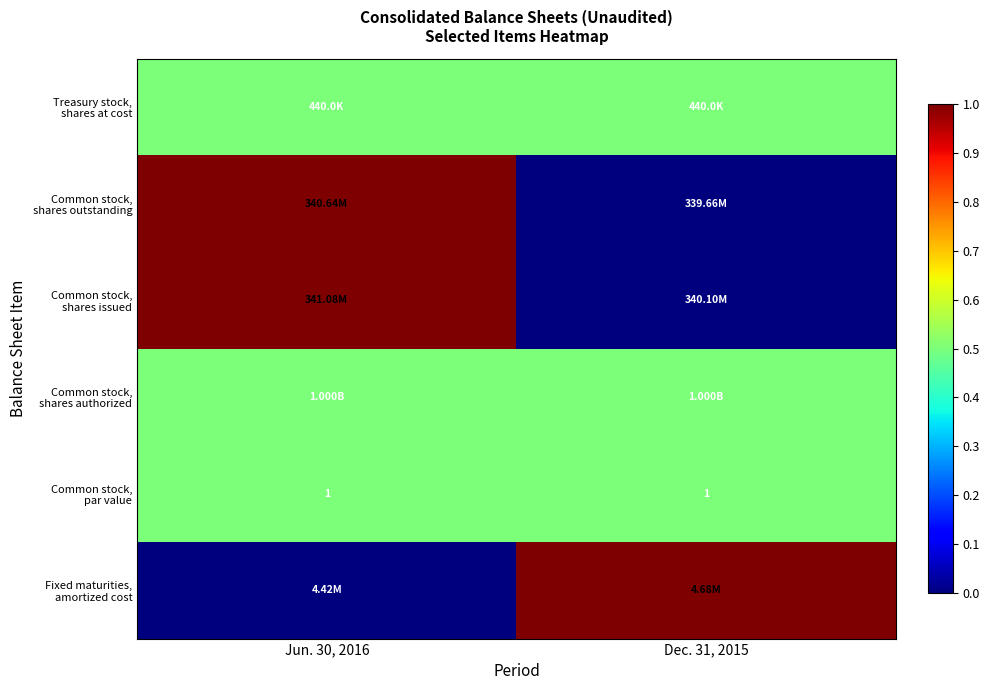

What is the difference between the highest and lowest values at Dec. 31, 2015?

1.0